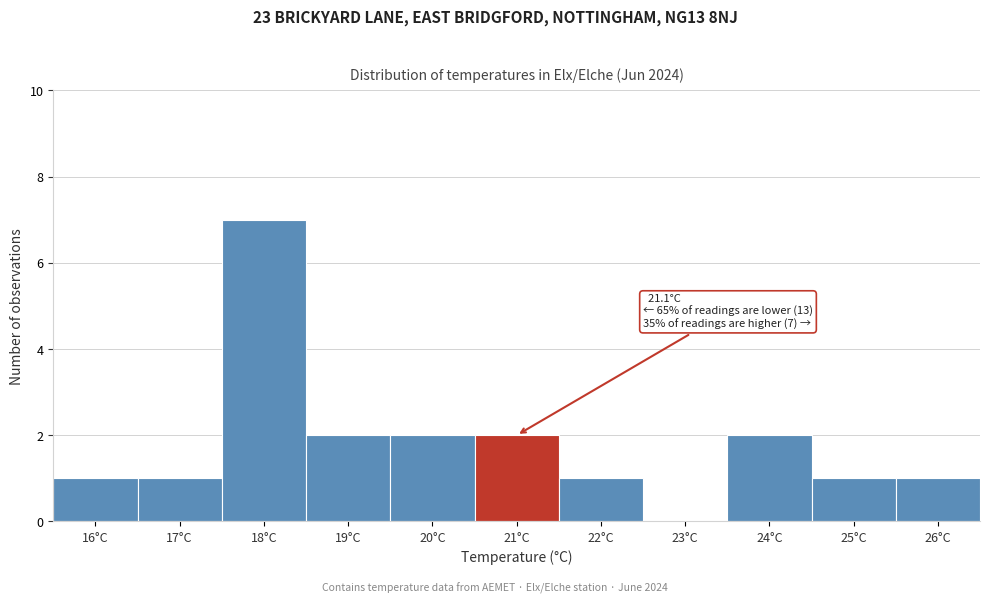

Reading left to right, what are all the values shown in this chart?

16°C=1	17°C=1	18°C=7	19°C=2	20°C=2	21°C=2	22°C=1	23°C=0	24°C=2	25°C=1	26°C=1